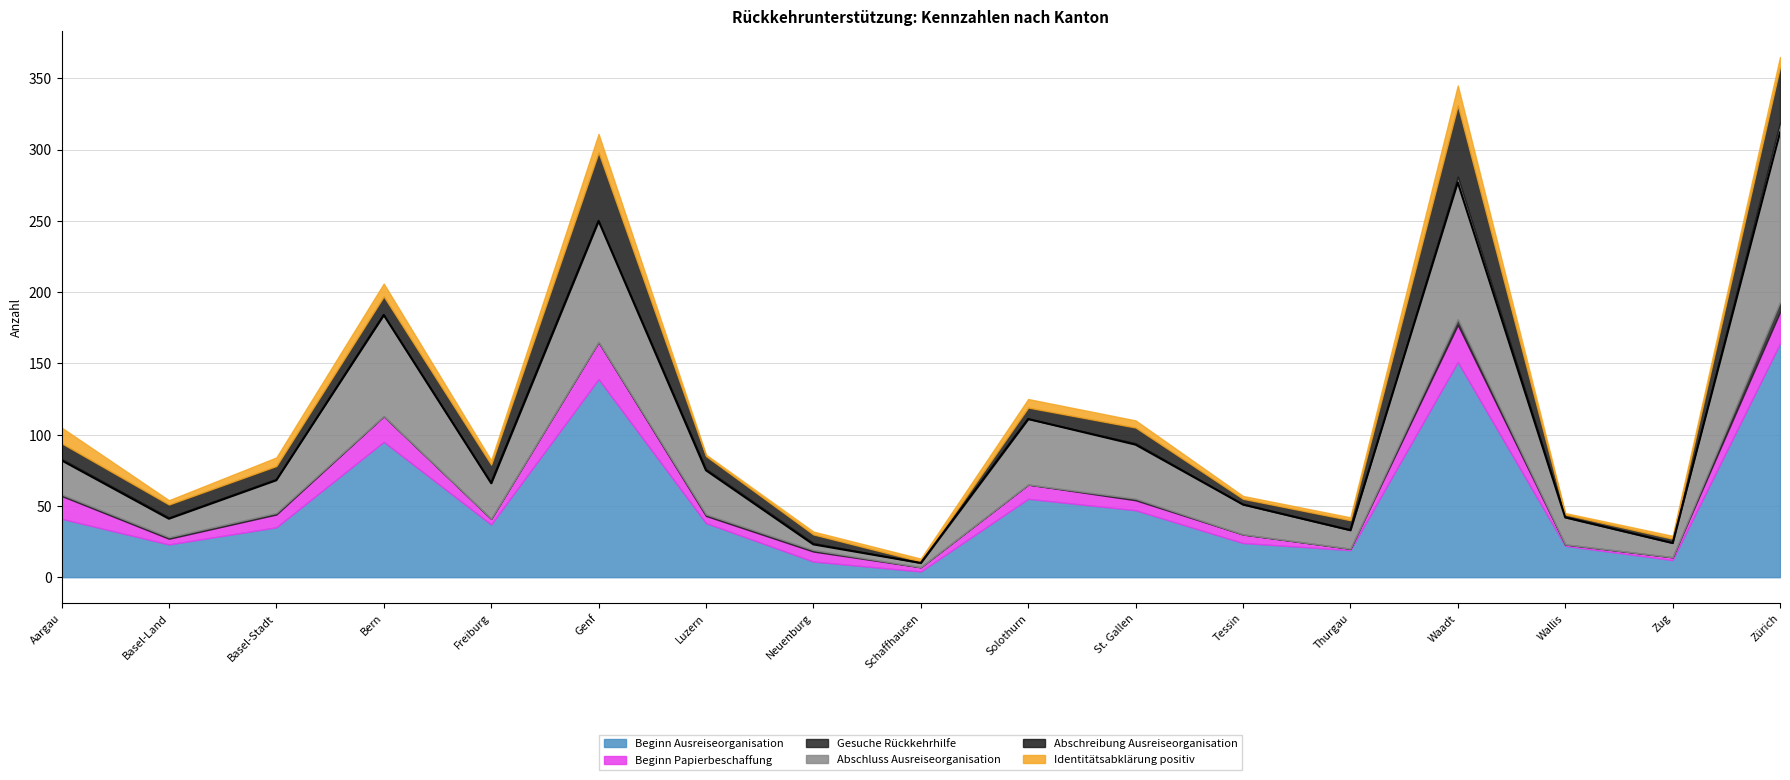

Rank the series at Solothurn from highest to lowest value.

Beginn Ausreiseorganisation, Abschluss Ausreiseorganisation, Beginn Papierbeschaffung, Abschreibung Ausreiseorganisation, Identitätsabklärung positiv, Gesuche Rückkehrhilfe